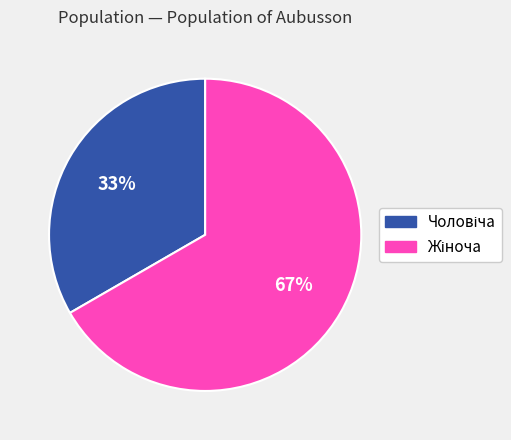

How many slices are in this pie chart?

2